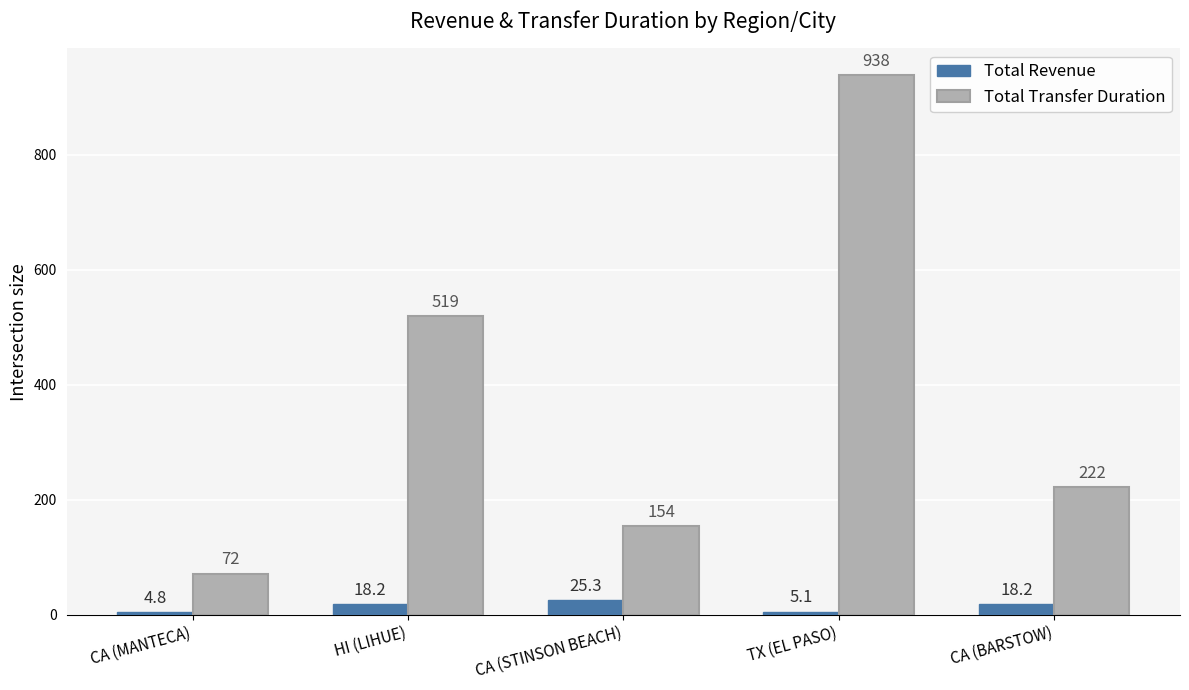

How many values in the Total Revenue series are below 18?

2